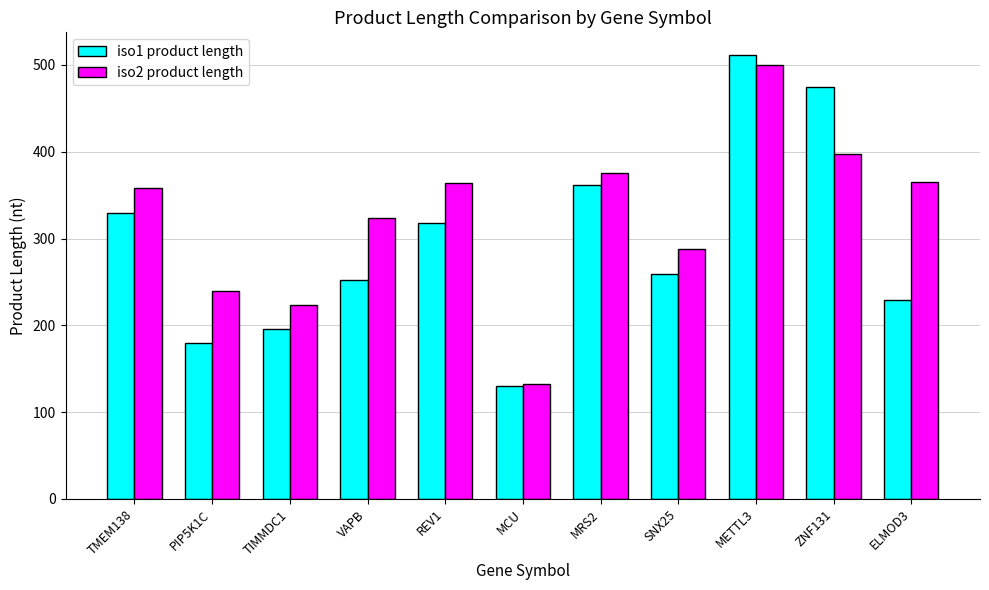

List the series in order of their overall mean, lowest first.

iso1 product length, iso2 product length